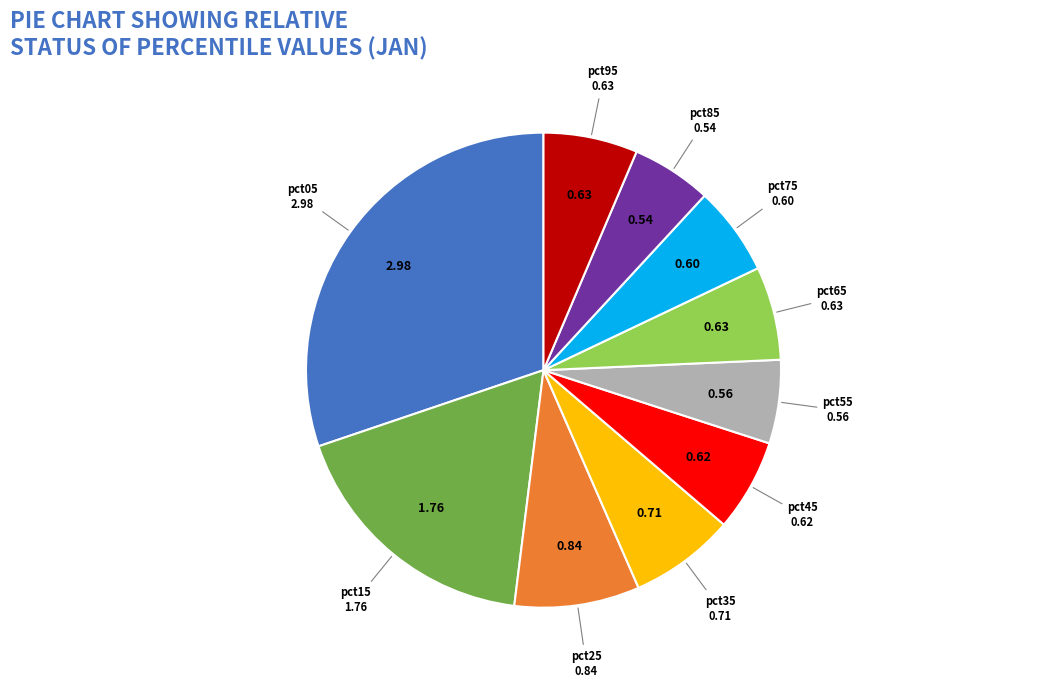

Is there a majority slice in this chart?

No